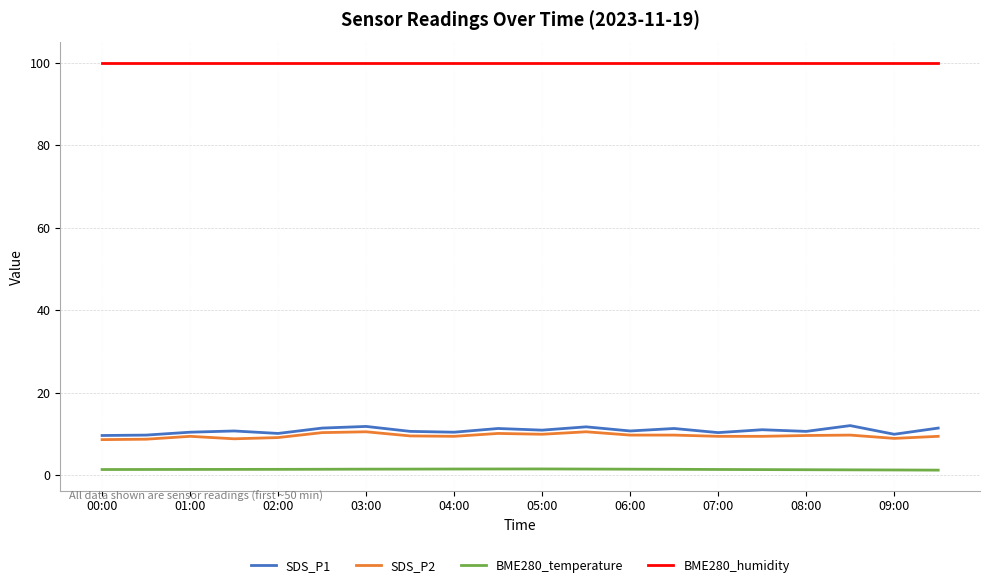

Which series has the widest spread of values?

SDS_P1